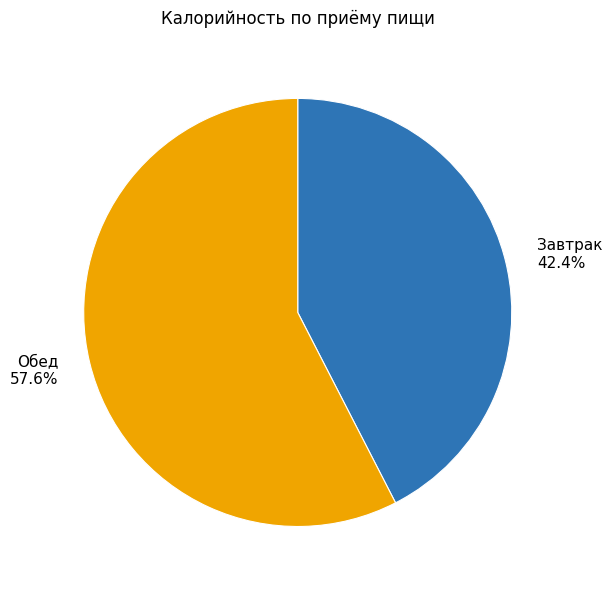

Between Обед and Завтрак, which is larger?

Обед